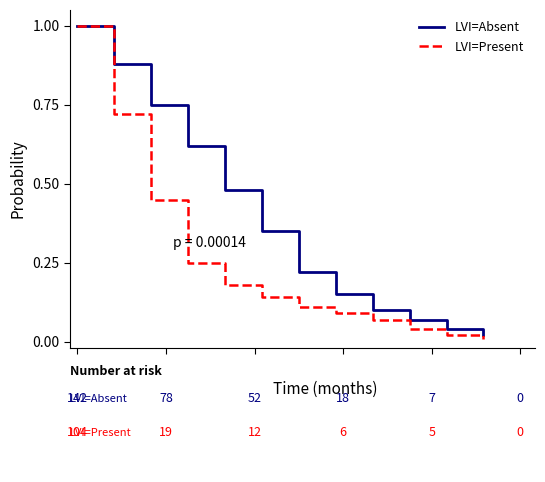

Which series has the largest total across all categories?

LVI=Absent